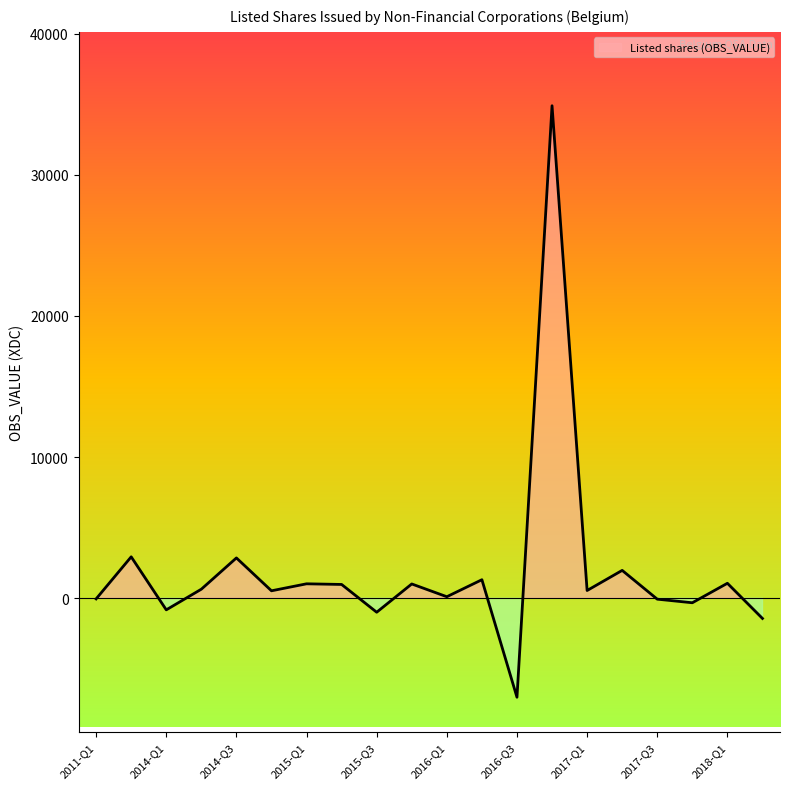

What position from the left is 2016-Q3?

13